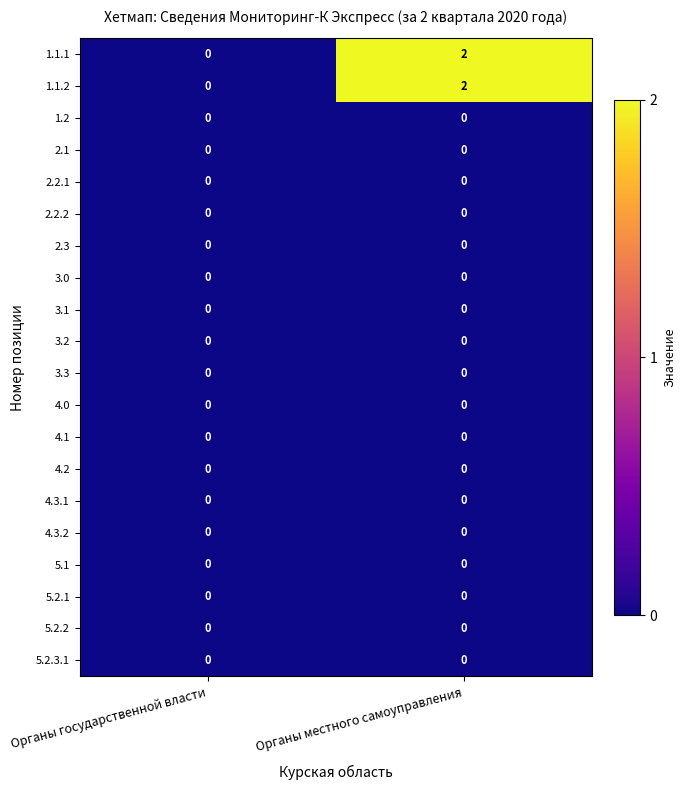

Is the value of 1.1.2 at Органы местного самоуправления greater than the value of 5.2.3.1 at Органы местного самоуправления?

Yes